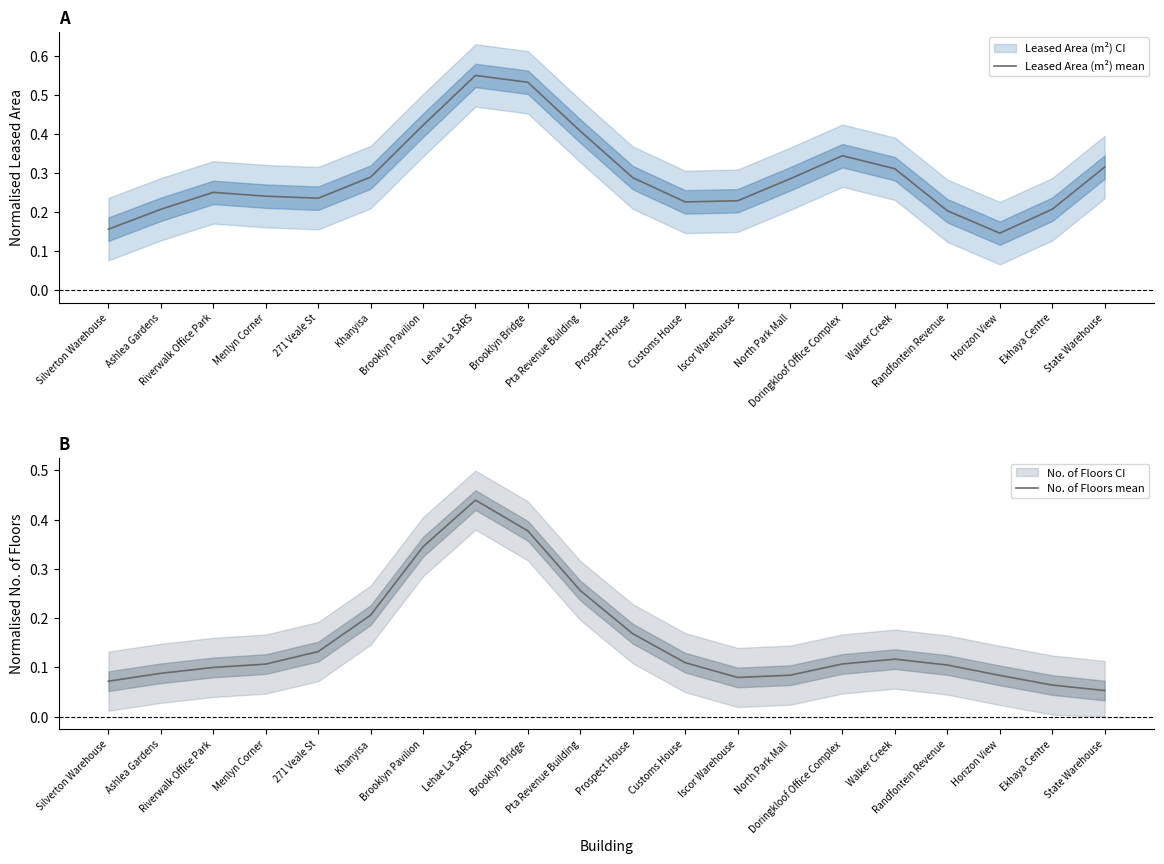

Reading left to right, list all the values displayed in this chart.

Leased Area (m²) mean: Silverton Warehouse=0.2	Ashlea Gardens=0.2	Riverwalk Office Park=0.3	Menlyn Corner=0.2	271 Veale St=0.2	Khanyisa=0.3	Brooklyn Pavilion=0.4	Lehae La SARS=0.6	Brooklyn Bridge=0.5	Pta Revenue Building=0.4	Prospect House=0.3	Customs House=0.2	Iscor Warehouse=0.2	North Park Mall=0.3	Doringkloof Office Complex=0.3	Walker Creek=0.3	Randfontein Revenue=0.2	Horizon View=0.1	Ekhaya Centre=0.2	State Warehouse=0.3
No. of Floors mean: Silverton Warehouse=0.1	Ashlea Gardens=0.1	Riverwalk Office Park=0.1	Menlyn Corner=0.1	271 Veale St=0.1	Khanyisa=0.2	Brooklyn Pavilion=0.3	Lehae La SARS=0.4	Brooklyn Bridge=0.4	Pta Revenue Building=0.3	Prospect House=0.2	Customs House=0.1	Iscor Warehouse=0.1	North Park Mall=0.1	Doringkloof Office Complex=0.1	Walker Creek=0.1	Randfontein Revenue=0.1	Horizon View=0.1	Ekhaya Centre=0.1	State Warehouse=0.1